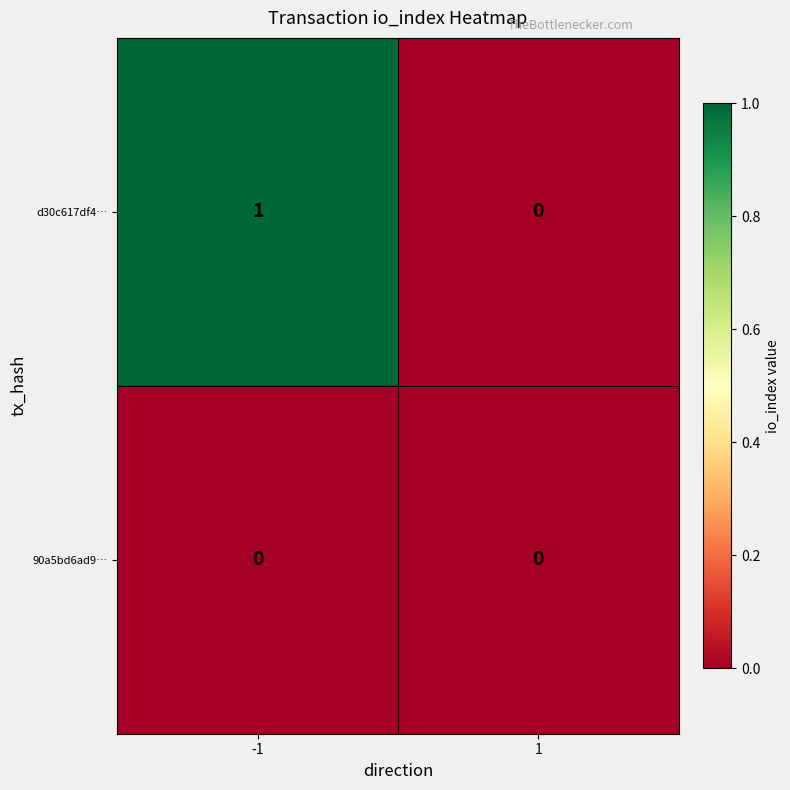

Reading left to right, extract all data points from this chart.

d30c617df4…: 1	0
90a5bd6ad9…: 0	0